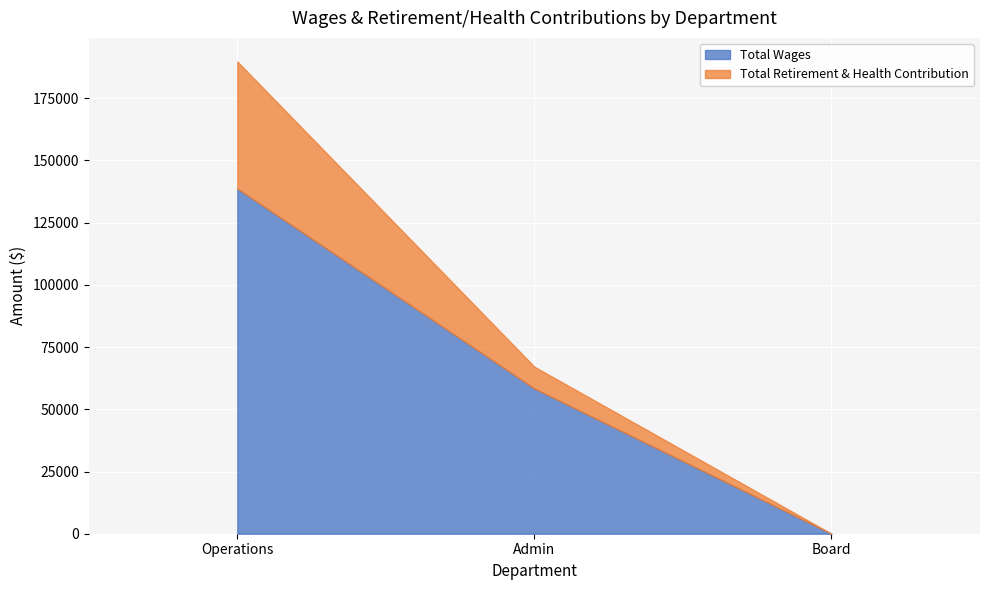

At Admin, list the series in order from largest to smallest.

Total Wages, Total Retirement & Health Contribution